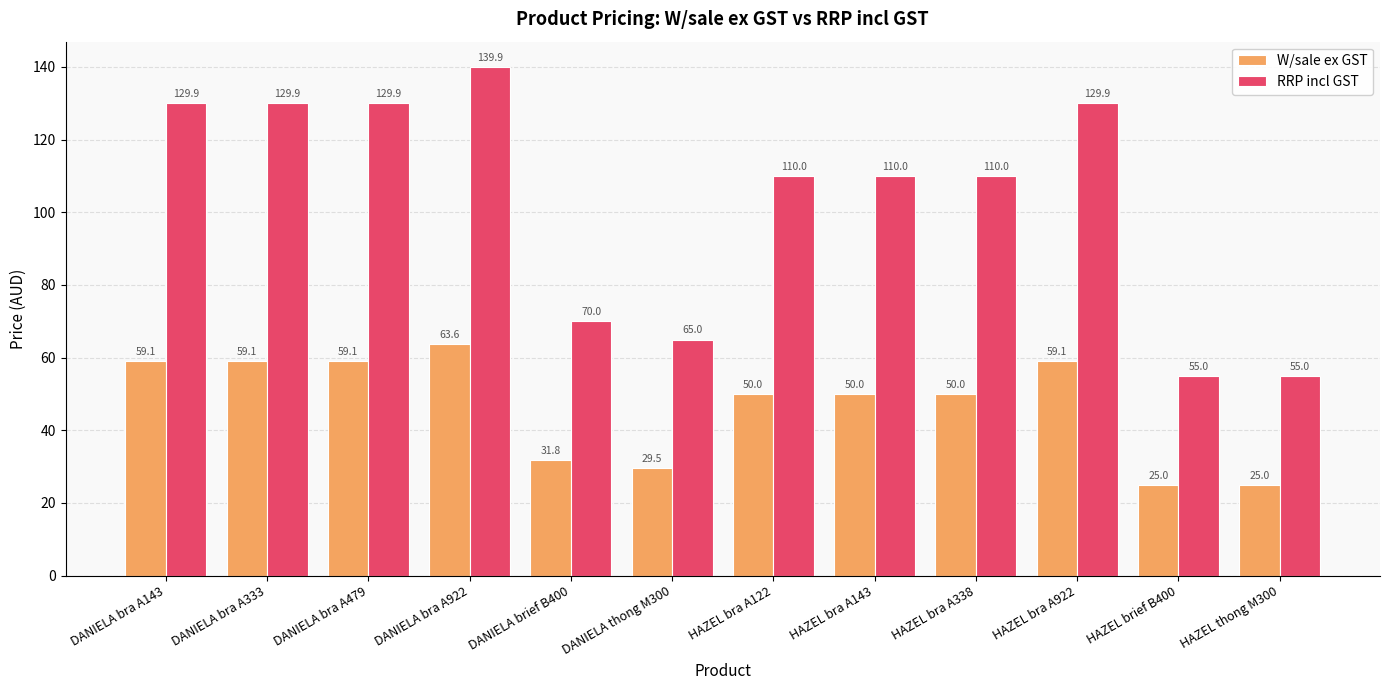

At which label does W/sale ex GST first exceed 49?

DANIELA bra A143